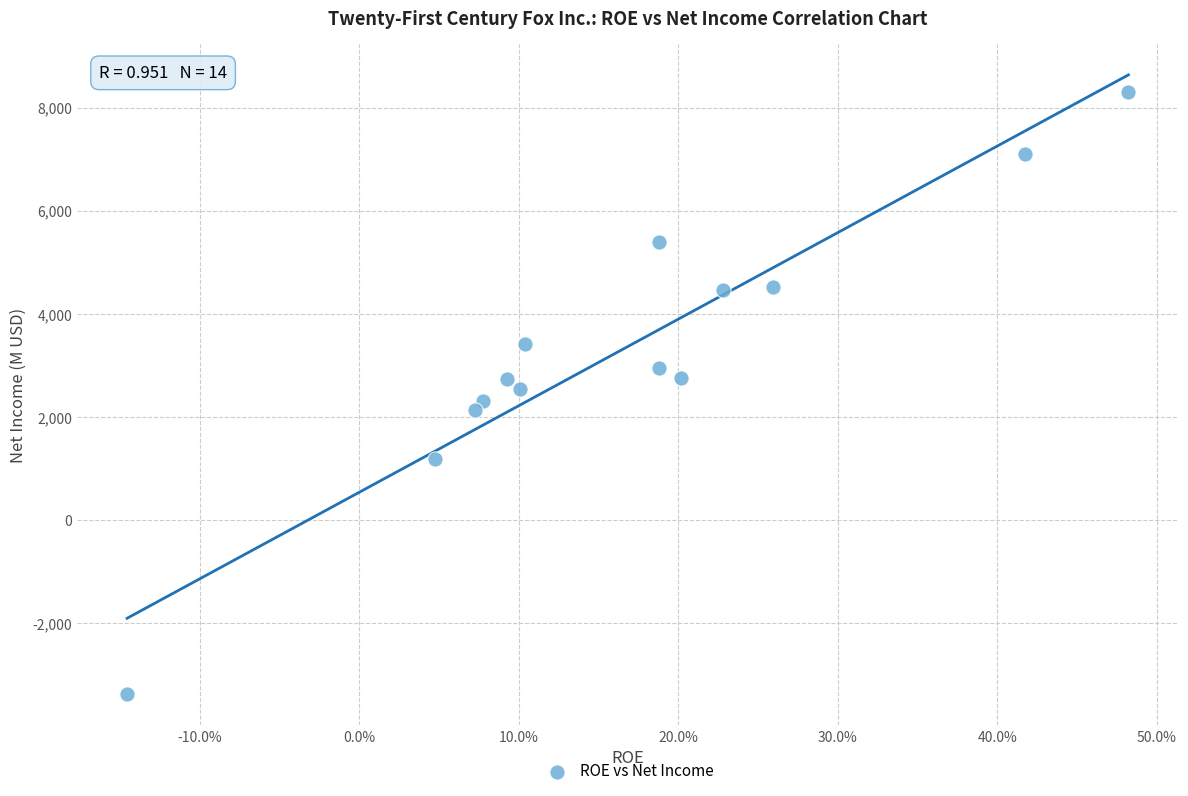

What is the range of Y values (max minus min)?

11684